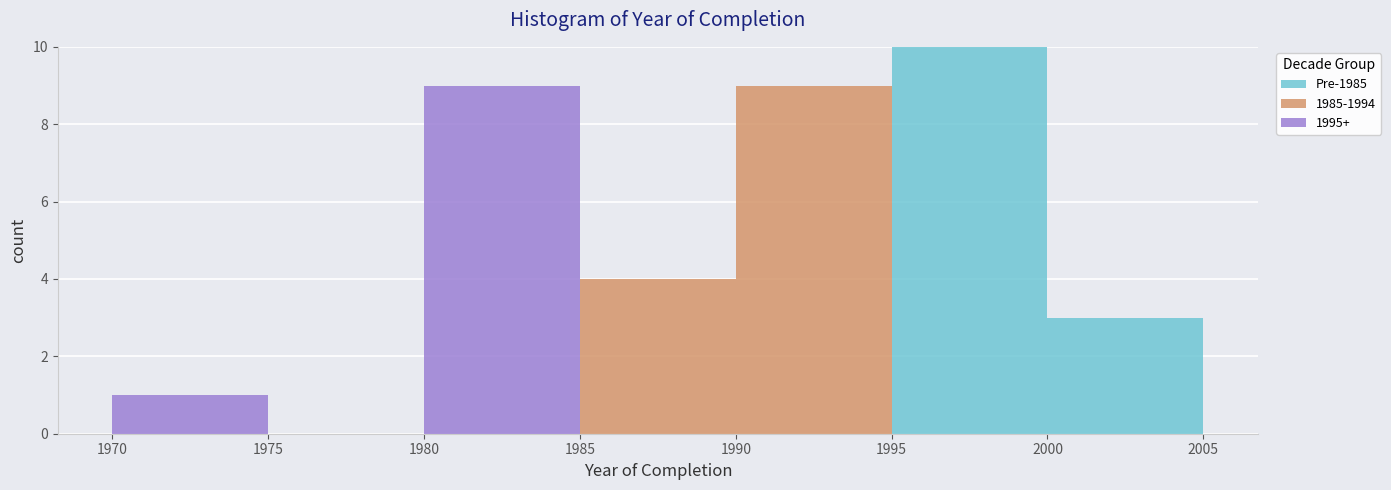

Reading left to right, list every stacked bar in this chart as the range it spans on the x-axis followed by its total height. The values are not printed on the chart, so give them approximately, as read against the axis.

1970 to 1975: 1
1975 to 1980: 0
1980 to 1985: 9
1985 to 1990: 4
1990 to 1995: 9
1995 to 2000: 10
2000 to 2005: 3